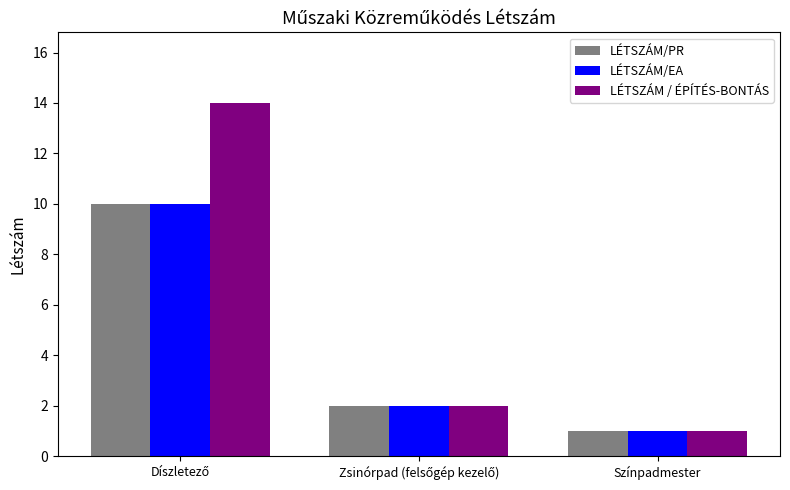

True or false: LÉTSZÁM/EA has a value of 1 at Színpadmester.

True